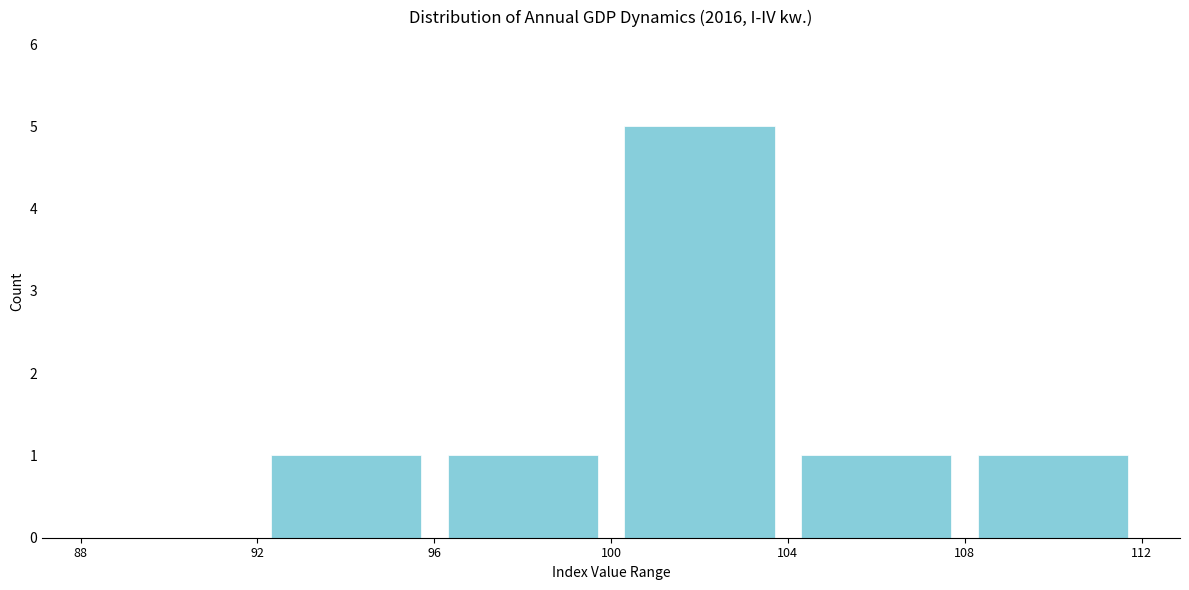

Which range on the x-axis has the tallest bar?

100 to 104